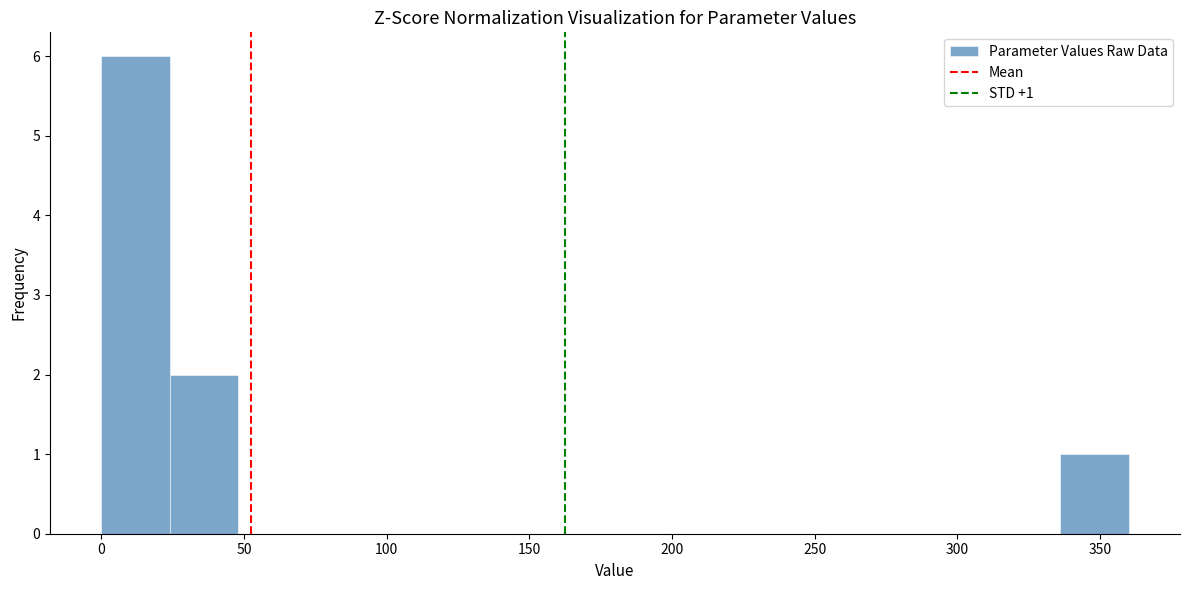

Which range on the x-axis has the tallest bar?

0 to 25